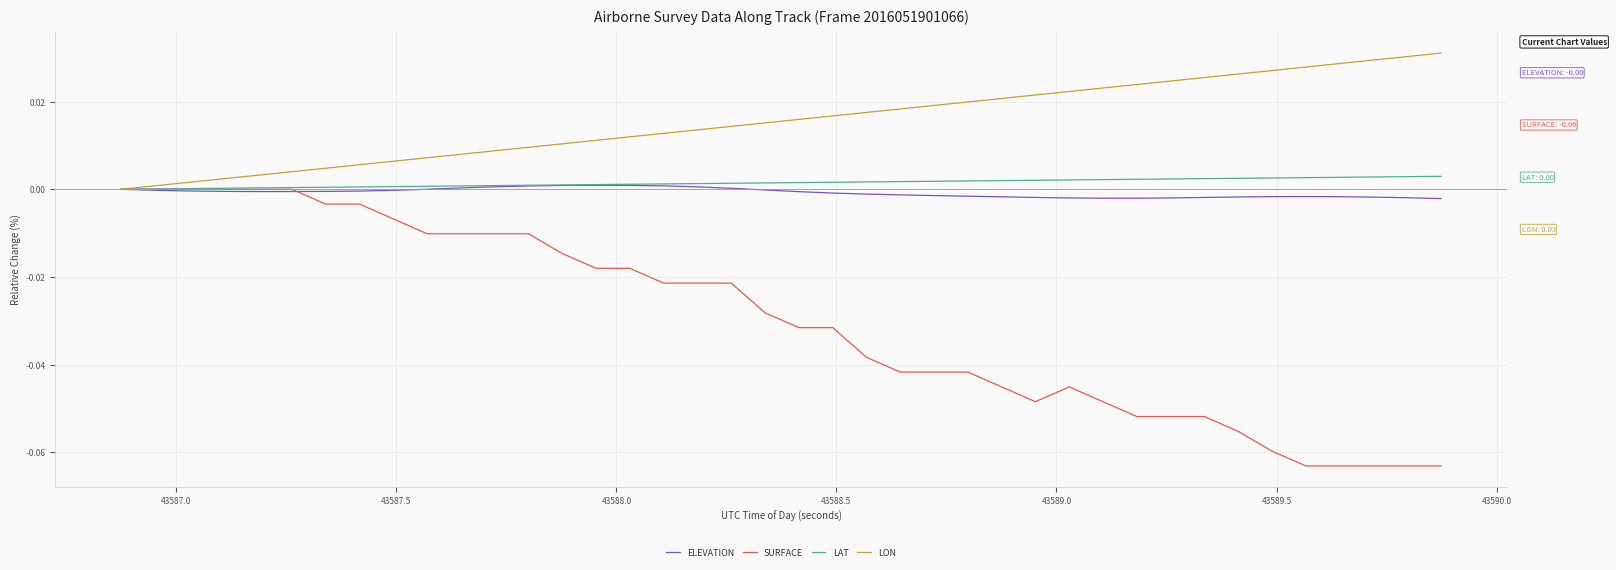

Which series has the largest total across all categories?

LON